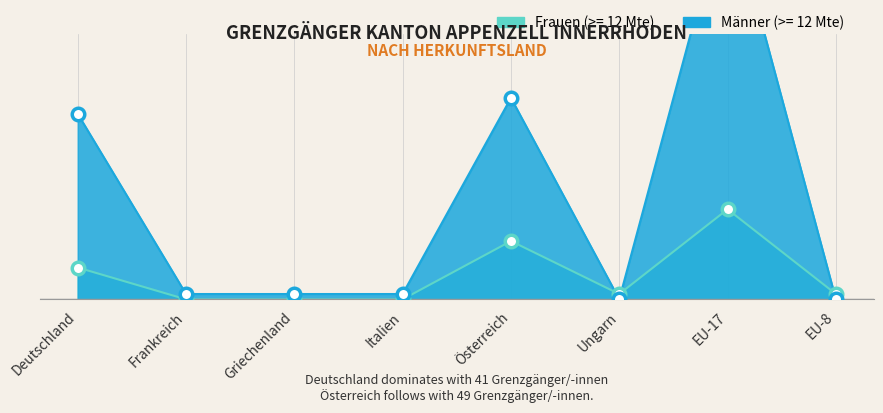

True or false: Männer (>= 12 Mte) and Frauen (>= 12 Mte) intersect in this chart.

True